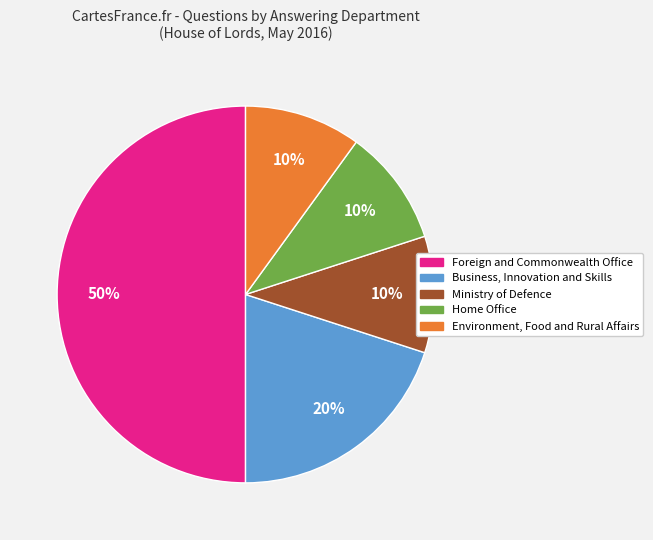

Does Environment, Food and Rural Affairs account for over 50% of the chart?

No